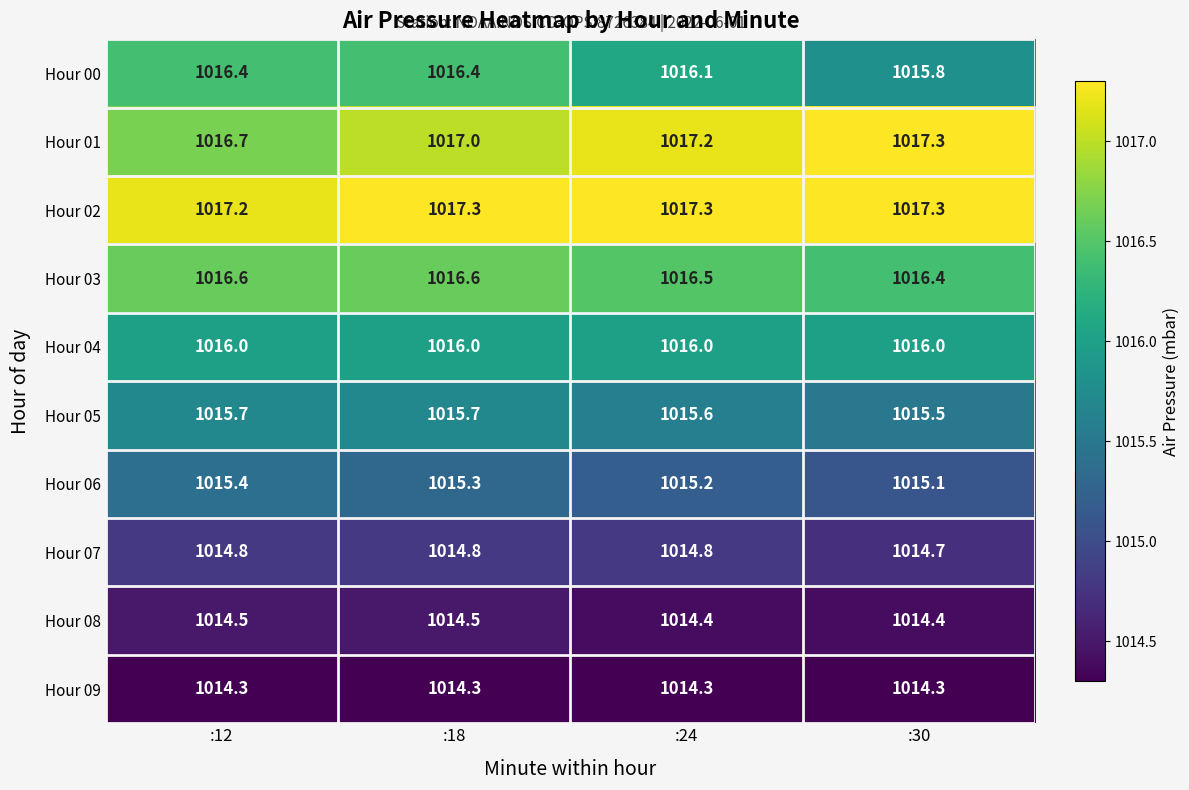

Which series has the largest total across all categories?

Hour 02